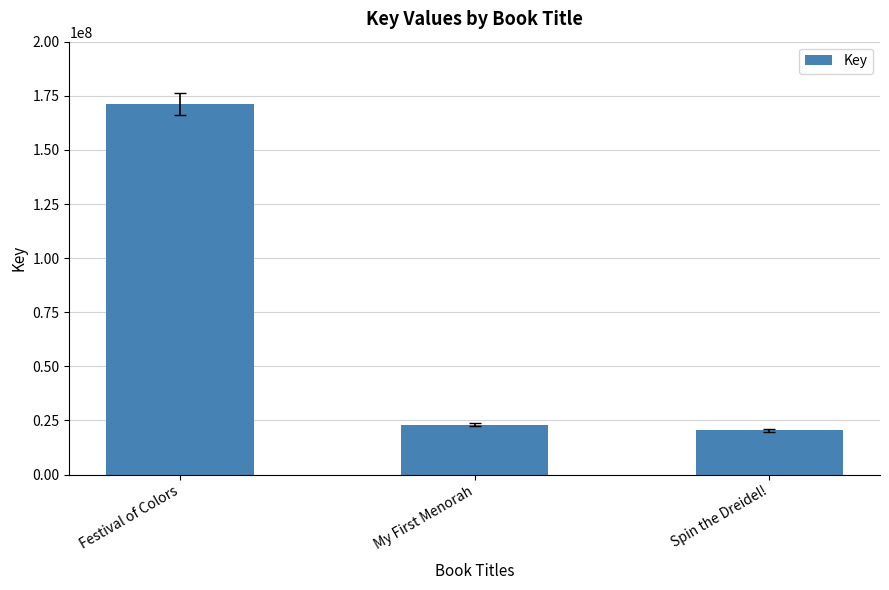

How many bars are there in total?

3